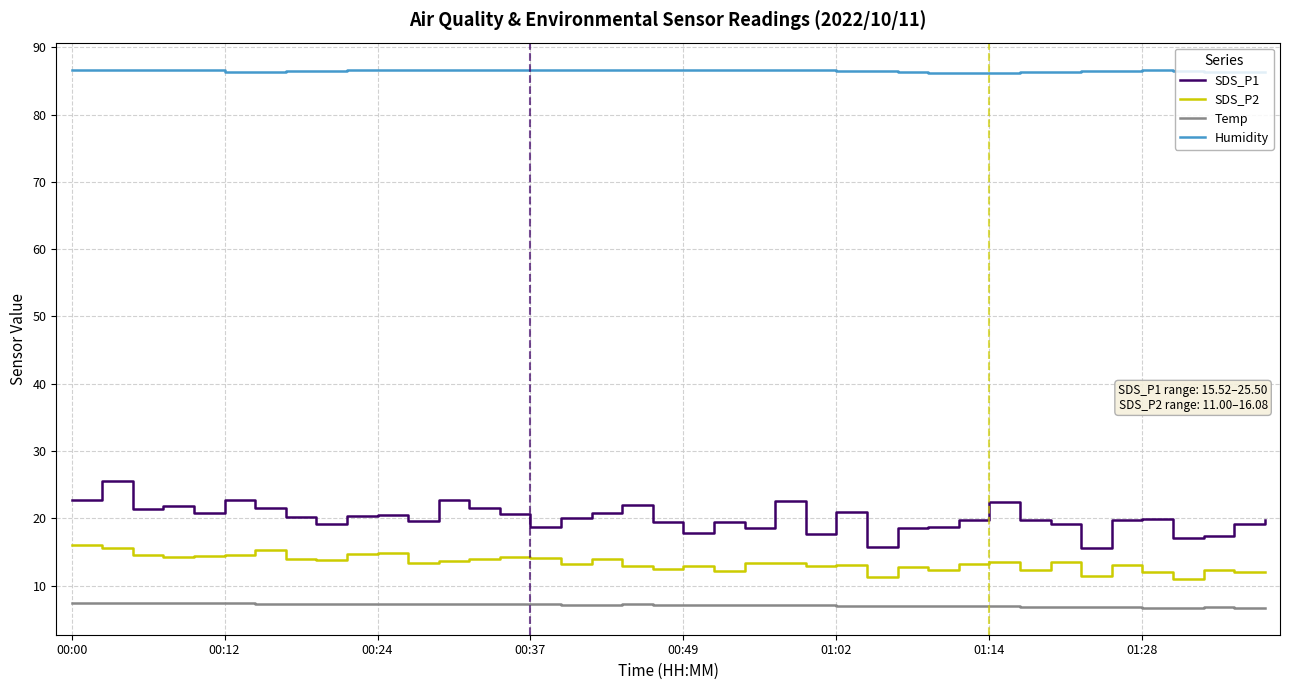

Which series has the largest range (max minus min)?

SDS_P1